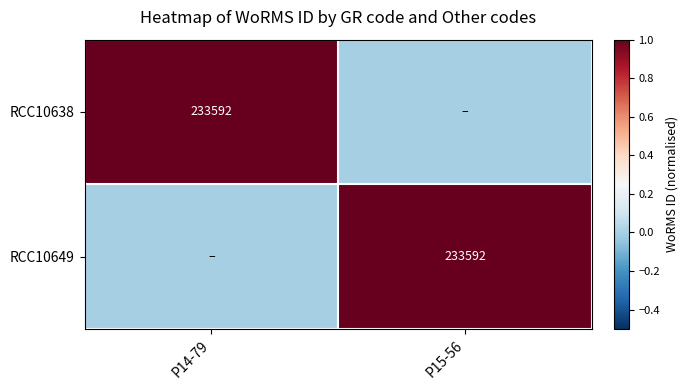

The value of RCC10649 at P15-56 is 0. True or false?

False